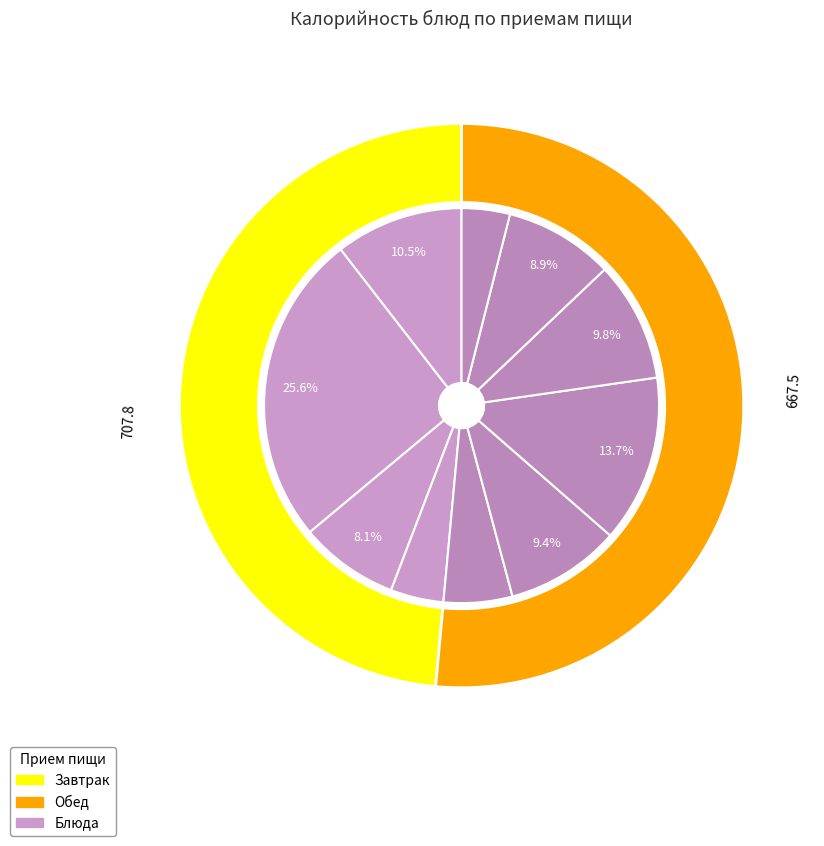

Is there a majority slice in this chart?

No